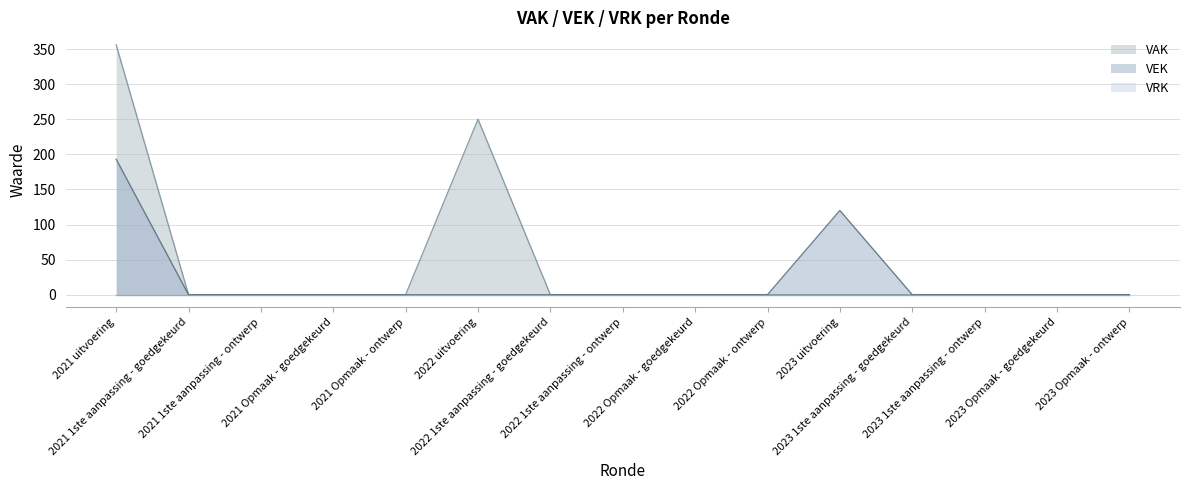

How many points are higher than both their immediate neighbors (excluding endpoints)?

1